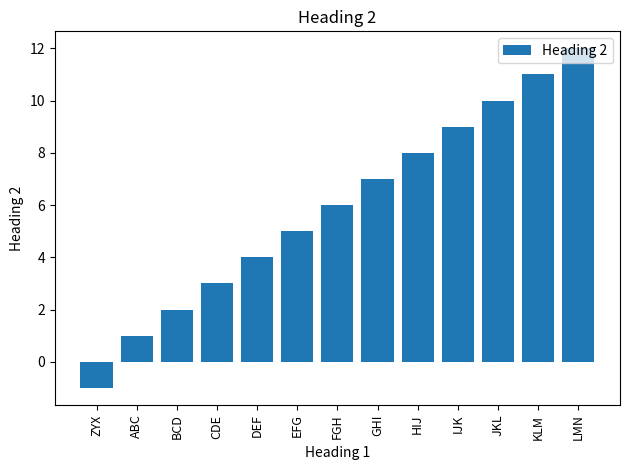

What is the greatest value displayed?

12